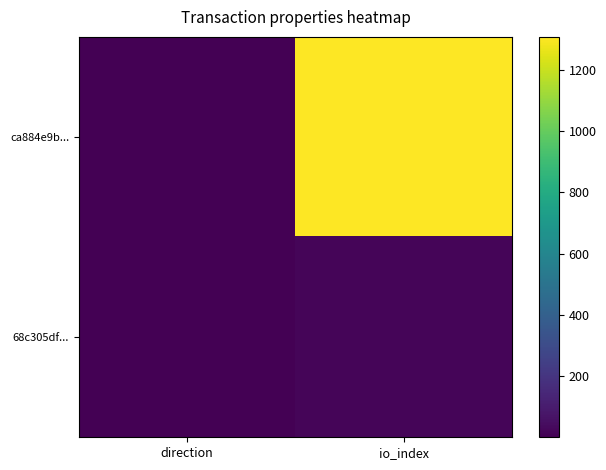

Reading left to right, what are all the values shown in this chart?

ca884e9b...: direction=1	io_index=1307
68c305df...: direction=1	io_index=20